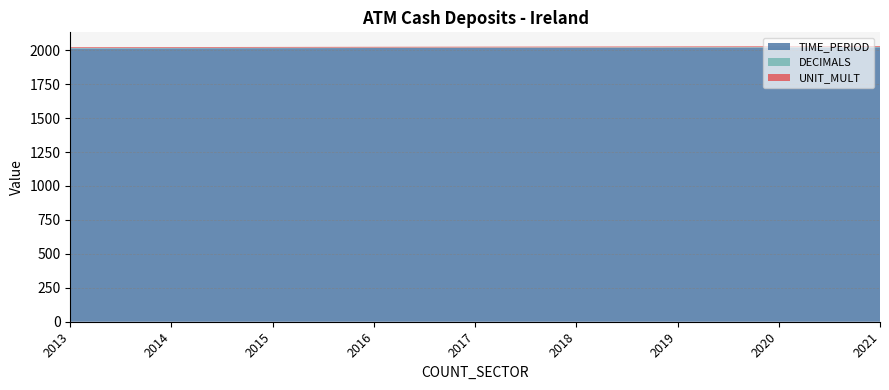

Reading left to right, extract all data points from this chart.

TIME_PERIOD: 2013=2013	2014=2014	2015=2015	2016=2016	2017=2017	2018=2018	2019=2019	2020=2020	2021=2021
DECIMALS: 2013=3	2014=3	2015=3	2016=3	2017=3	2018=3	2019=3	2020=3	2021=3
UNIT_MULT: 2013=6	2014=6	2015=6	2016=6	2017=6	2018=6	2019=6	2020=6	2021=6